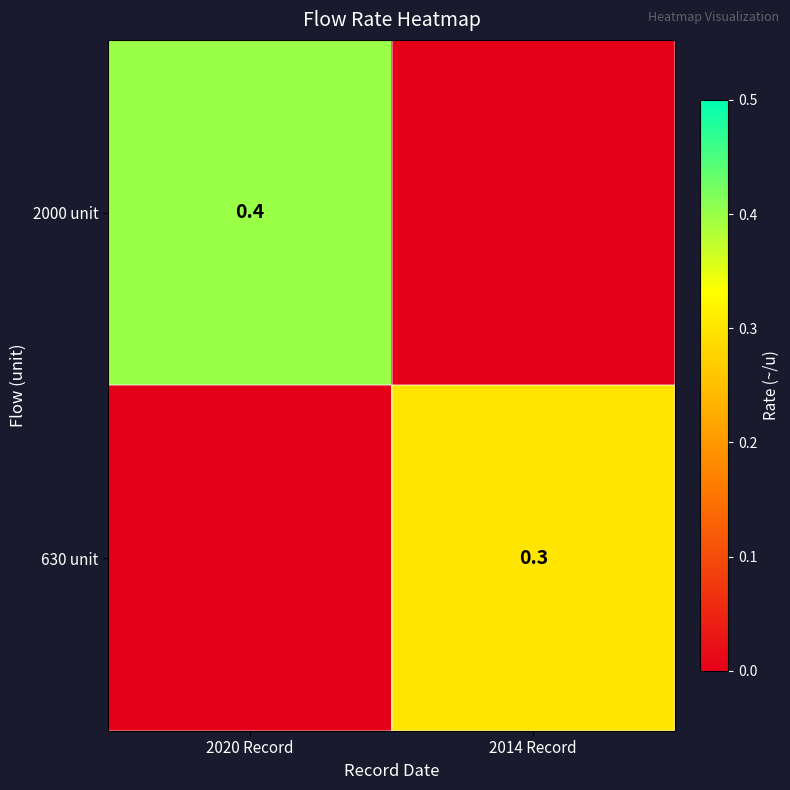

Is it true that 2000 unit equals 0.2 at 2020 Record?

False